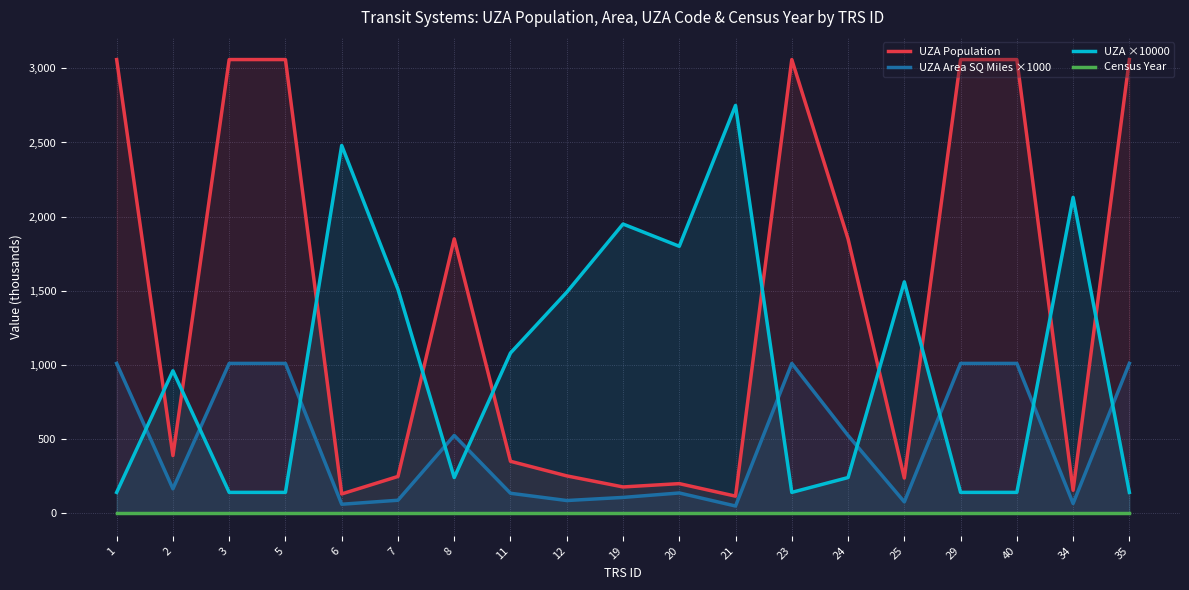

Reading left to right, transcribe all the data shown in this chart.

UZA Population: 3059.4	387.8	3059.4	3059.4	129.5	247.4	1849.9	349.7	251.2	176.6	199.0	114.5	3059.4	1849.9	236.6	3059.4	3059.4	154.1	3059.4
UZA Area SQ Miles ×1000: 1010.0	164.0	1010.0	1010.0	60.0	87.0	524.0	134.0	85.0	106.0	136.0	48.0	1010.0	524.0	76.0	1010.0	1010.0	65.0	1010.0
UZA ×10000: 140.0	960.0	140.0	140.0	2480.0	1510.0	240.0	1080.0	1490.0	1950.0	1800.0	2750.0	140.0	240.0	1560.0	140.0	140.0	2130.0	140.0
Census Year: 2.0	2.0	2.0	2.0	2.0	2.0	2.0	2.0	2.0	2.0	2.0	2.0	2.0	2.0	2.0	2.0	2.0	2.0	2.0